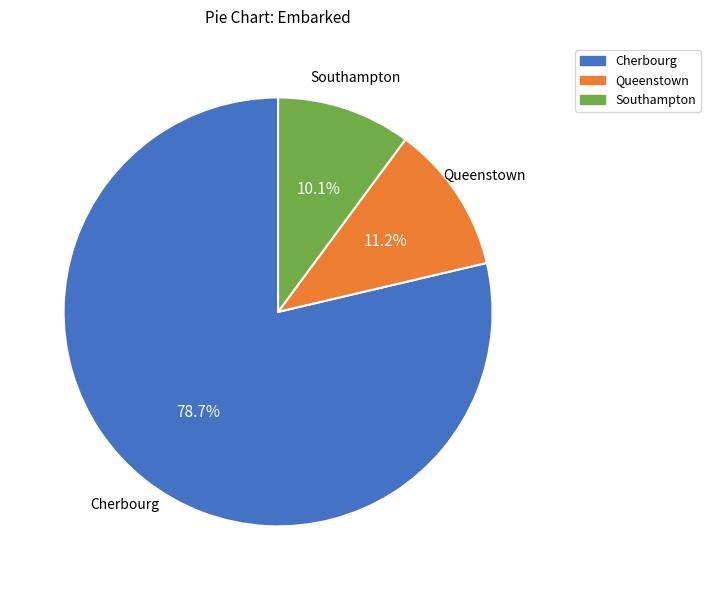

Combined, do Southampton and Cherbourg account for over 50%?

Yes